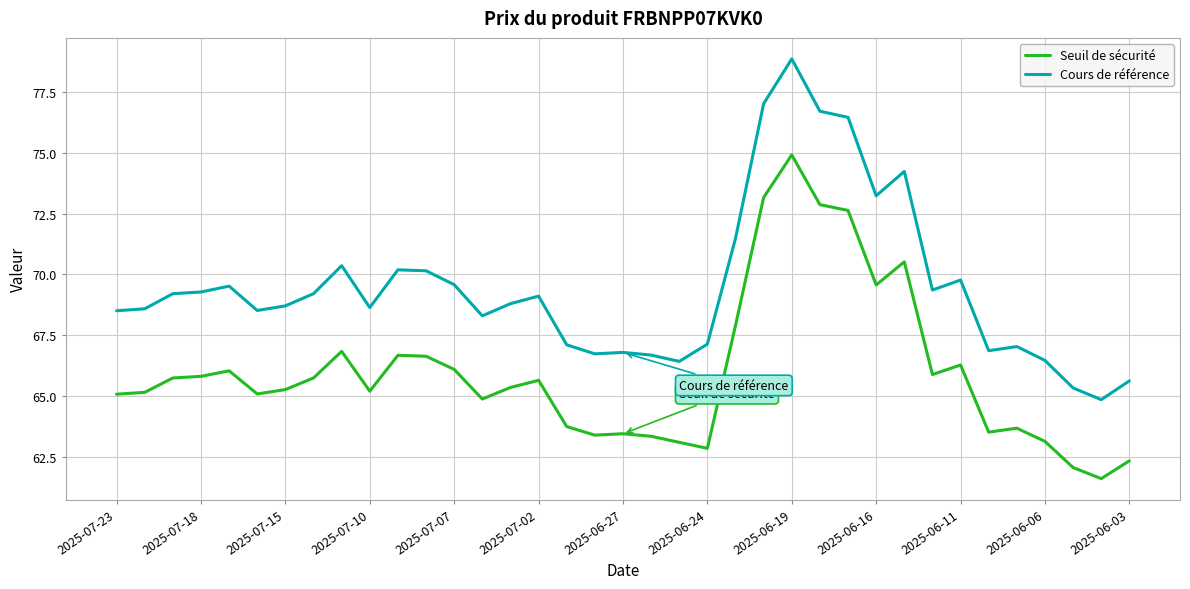

True or false: Seuil de sécurité and Cours de référence intersect in this chart.

False